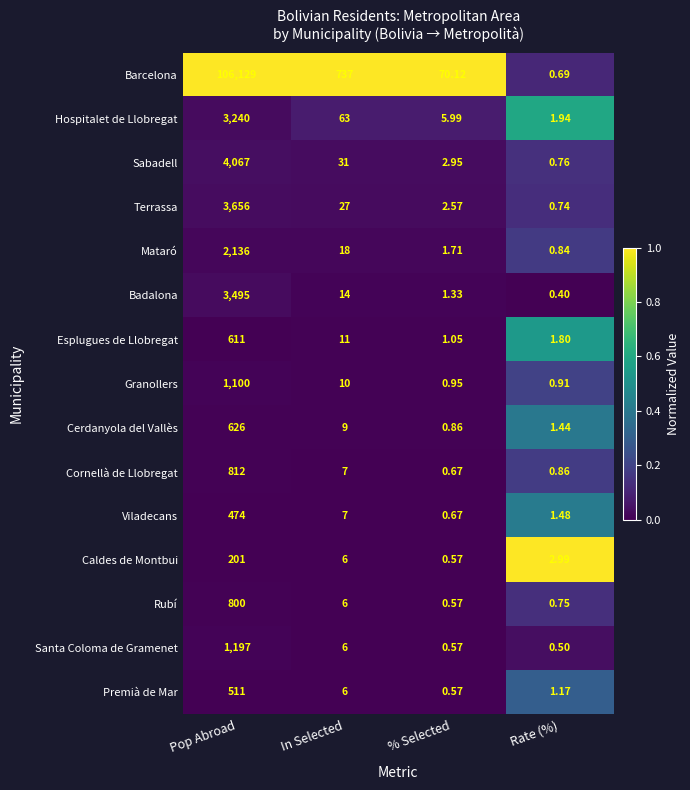

List the series in order of their peak value, highest first.

Barcelona, Sabadell, Terrassa, Badalona, Hospitalet de Llobregat, Mataró, Santa Coloma de Gramenet, Granollers, Cornellà de Llobregat, Rubí, Cerdanyola del Vallès, Esplugues de Llobregat, Premià de Mar, Viladecans, Caldes de Montbui